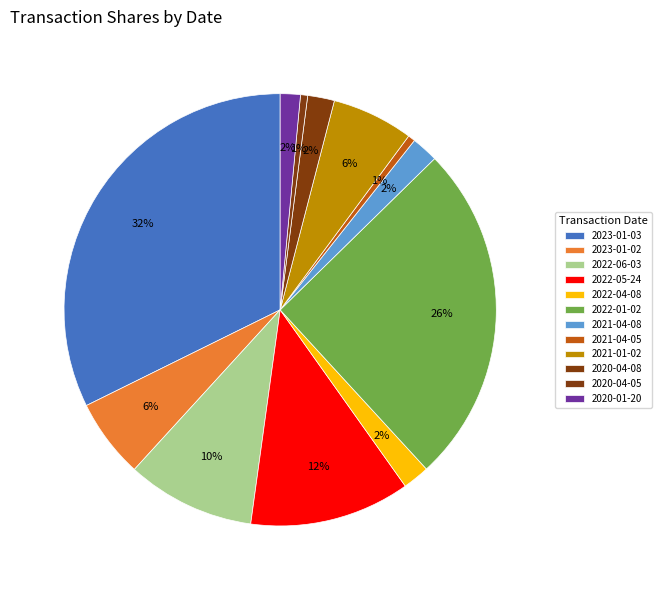

How many slices are in this pie chart?

12